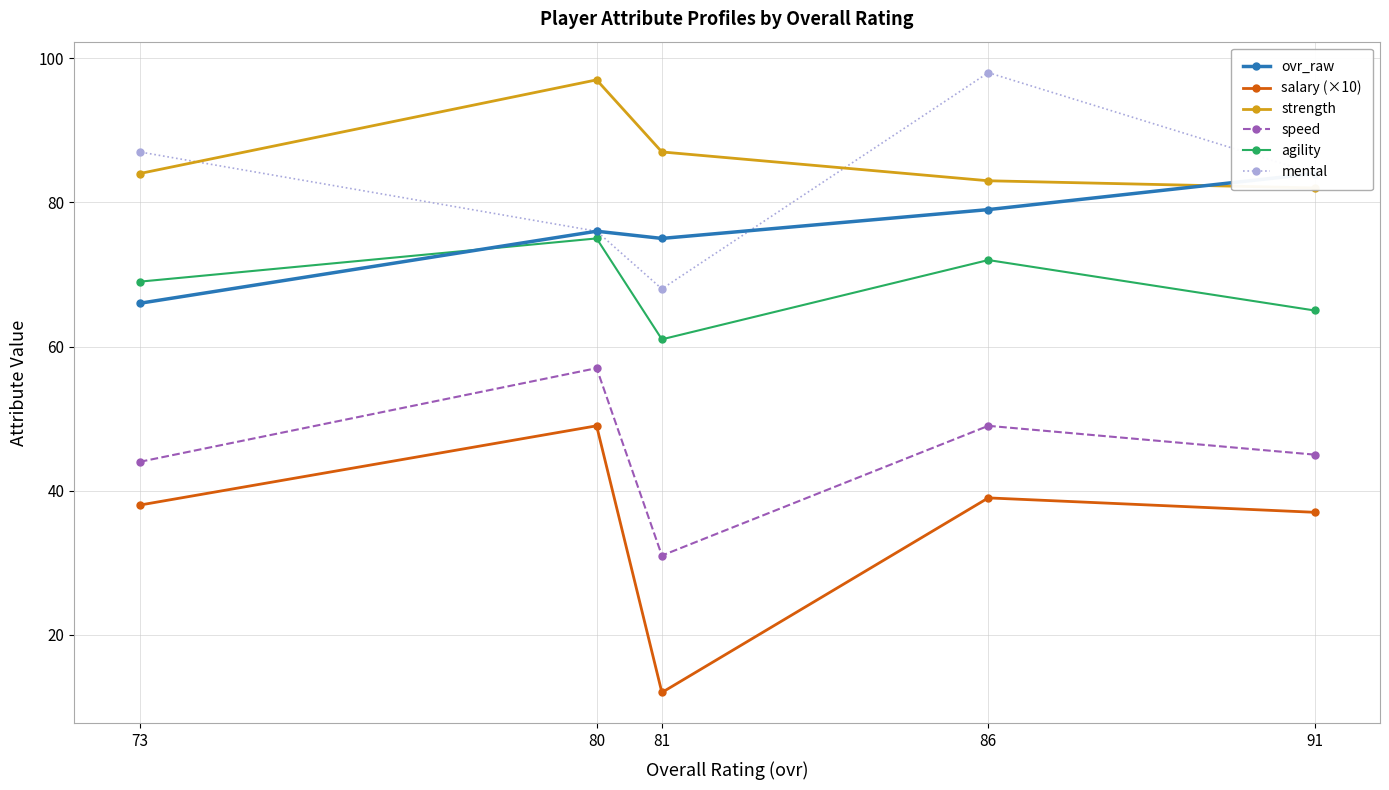

How many lines are shown in the chart?

6